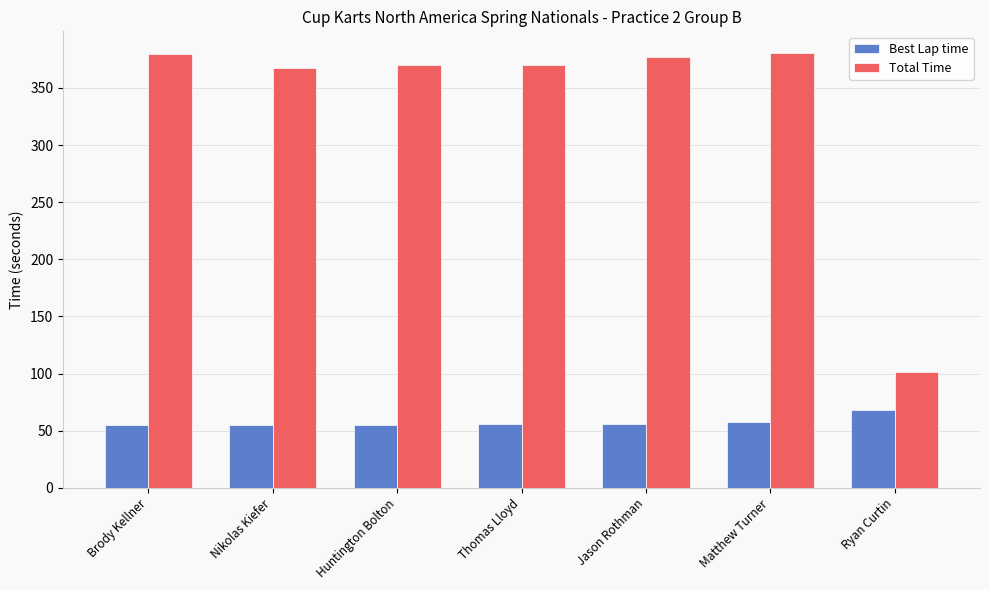

True or false: Best Lap time has a value of 25.8 at Matthew Turner.

False